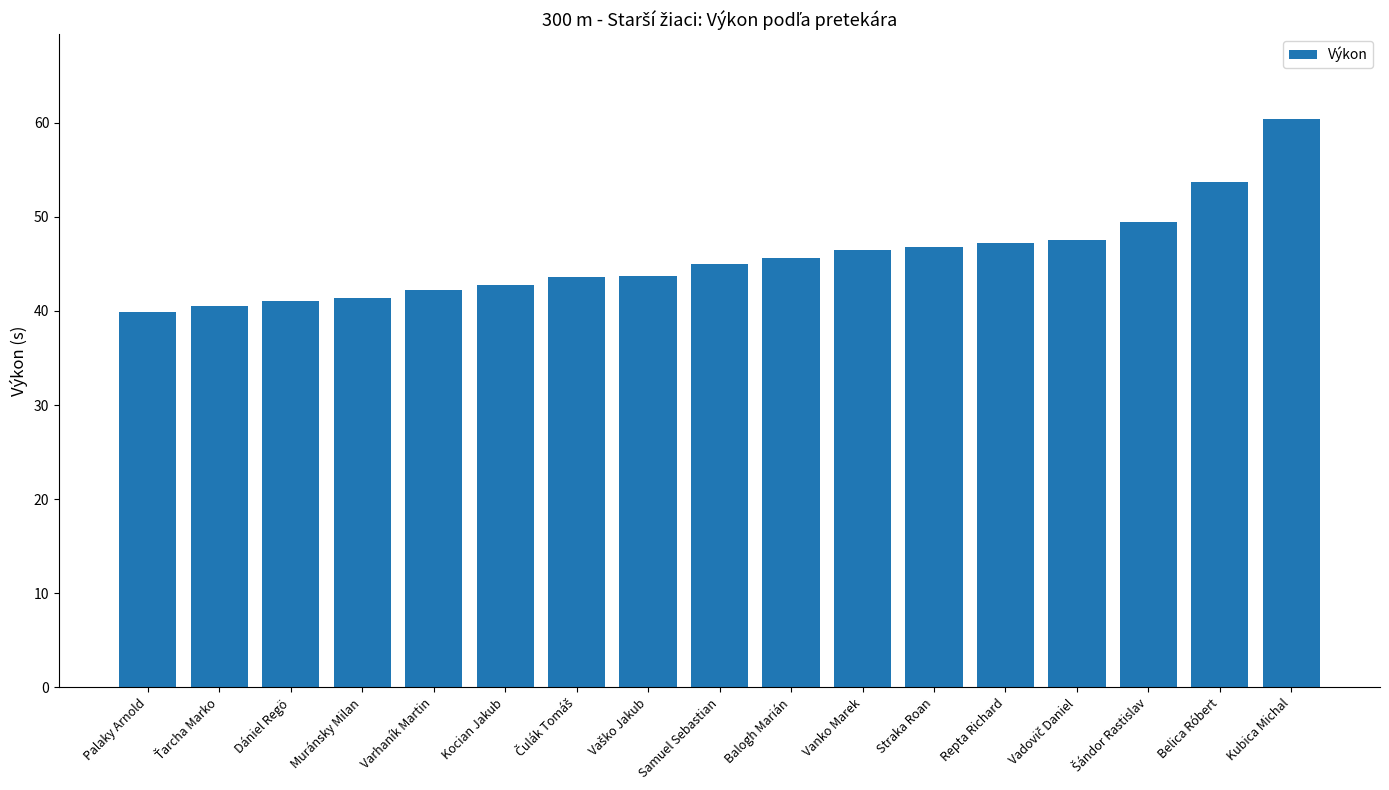

What position from the right is Vanko Marek?

7